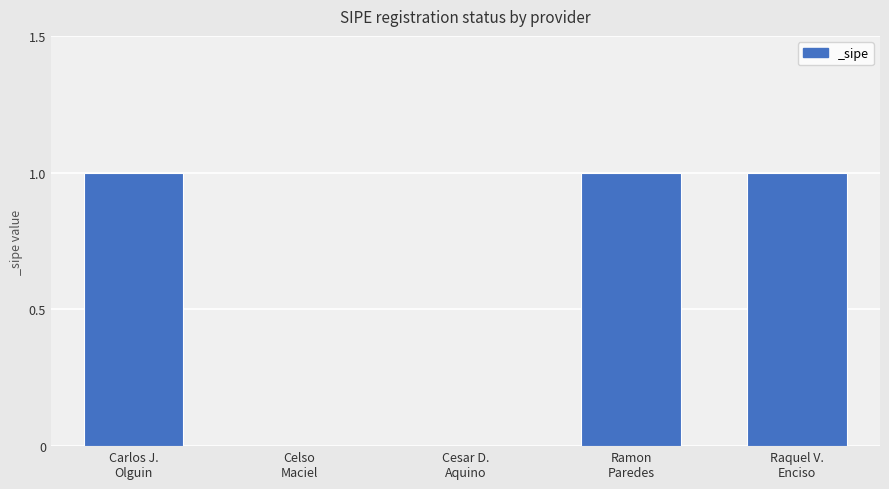

What is the sum of all values?

3